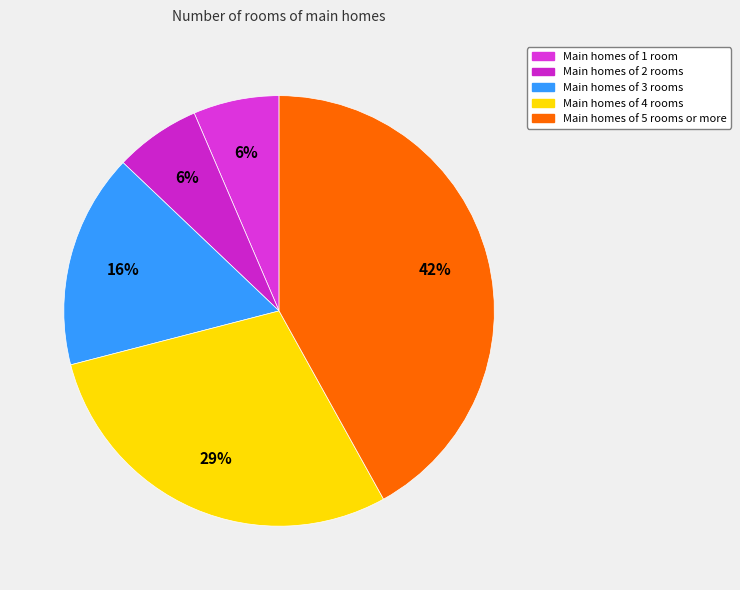

How many segments does this pie chart have?

5